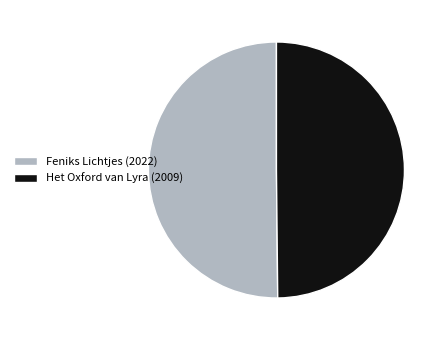

Combined, do Feniks Lichtjes (2022) and Het Oxford van Lyra (2009) account for over 50%?

Yes